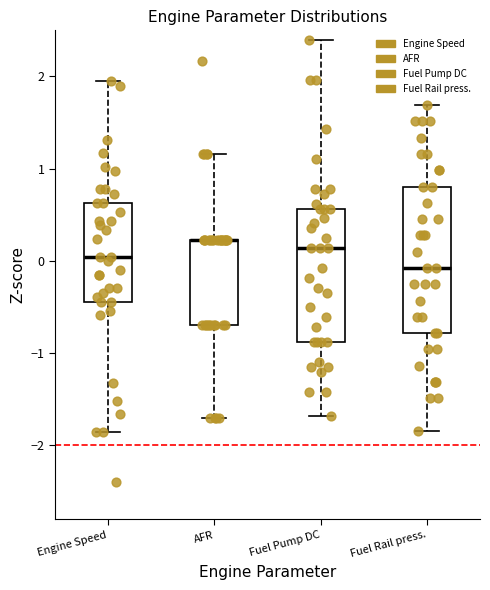

Reading left to right, read every box against the y-axis: the position of its median line, the range the box covers, and the ends of its whiskers. The values are not printed on the chart, so give them approximately, as read against the axis.

Engine Speed: median 0.0, box -0.4 to 0.6, whiskers -1.9 to 1.9
AFR: median 0.2 (drawn on the box's upper edge), box -0.7 to 0.2, whiskers -1.7 to 1.2
Fuel Pump DC: median 0.1, box -0.9 to 0.6, whiskers -1.7 to 2.4
Fuel Rail press.: median -0.1, box -0.8 to 0.8, whiskers -1.8 to 1.7